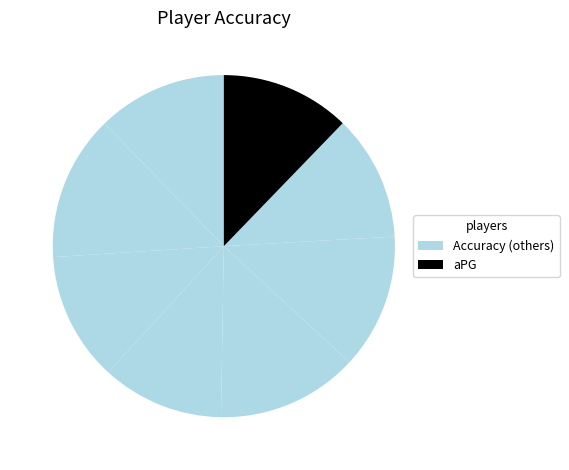

Count the number of slices in the pie.

8